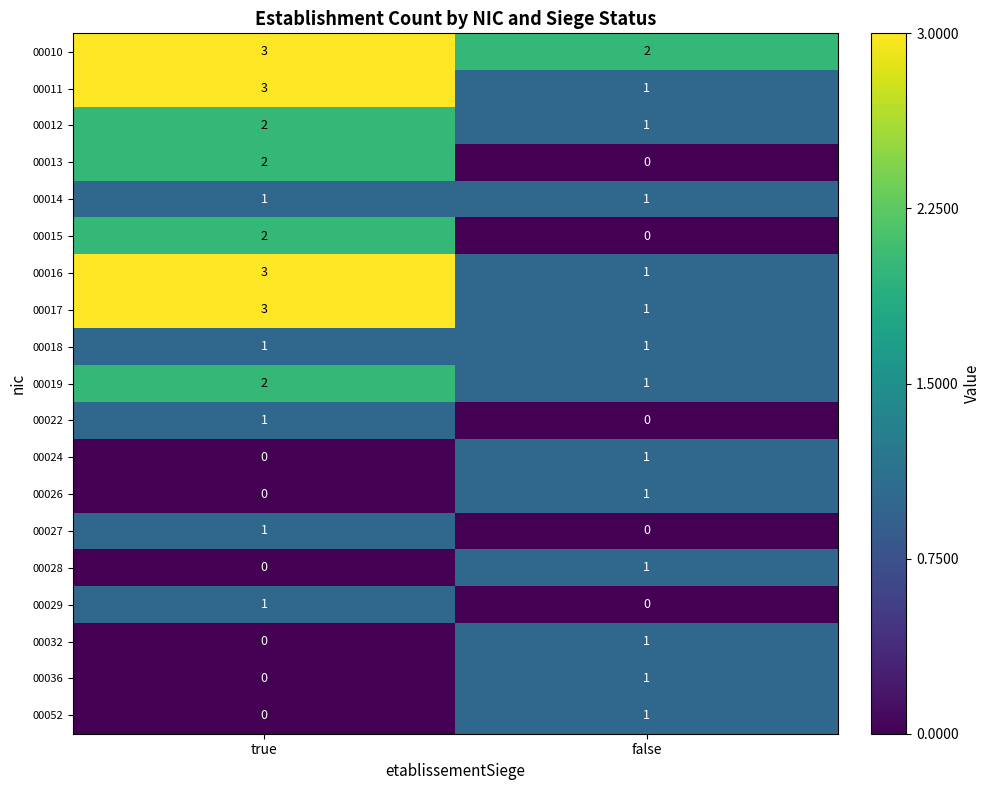

How many values in 00032 are above zero?

1